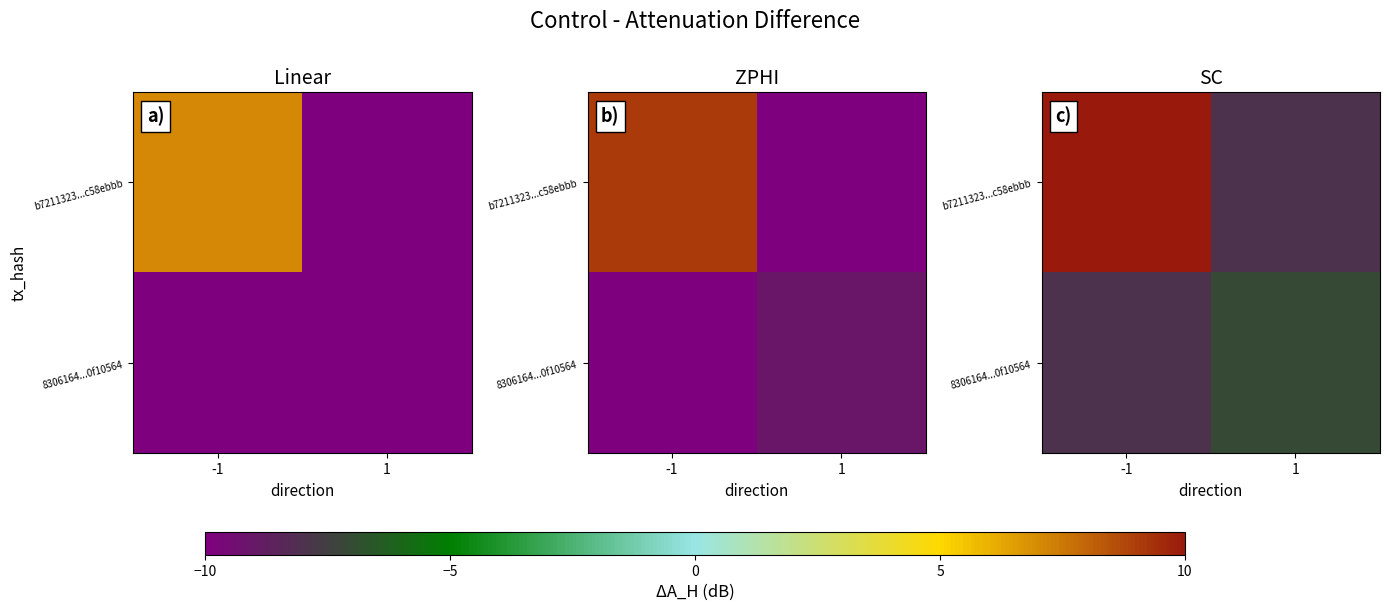

At which category is the sum across all series the highest?

-1